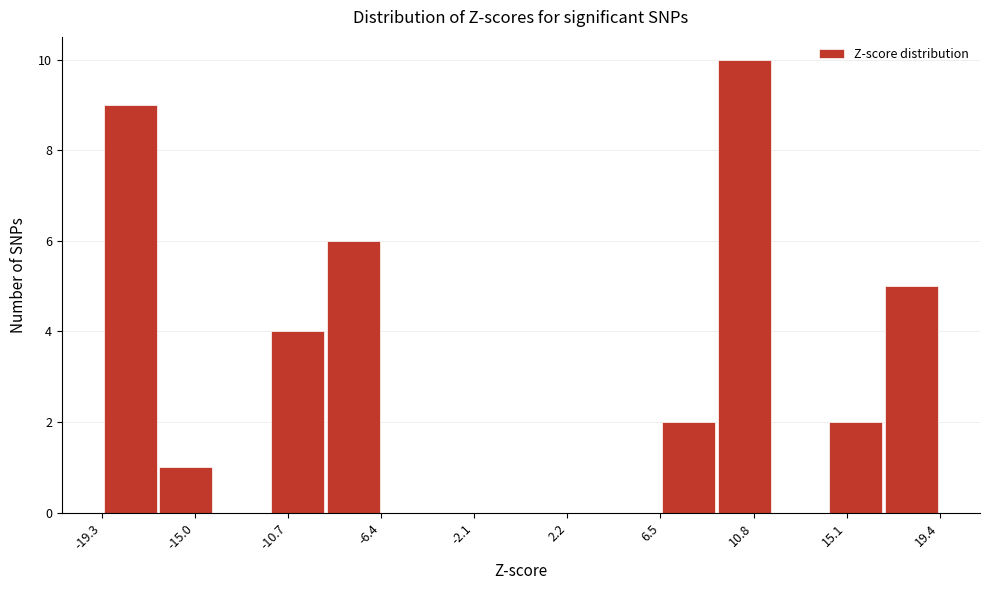

Over which range of the x-axis is the bar tallest?

9.0 to 11.5